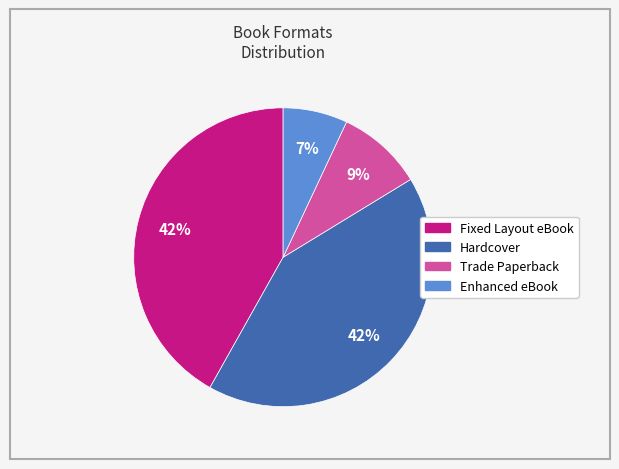

Is there any slice that represents more than half of the pie?

No